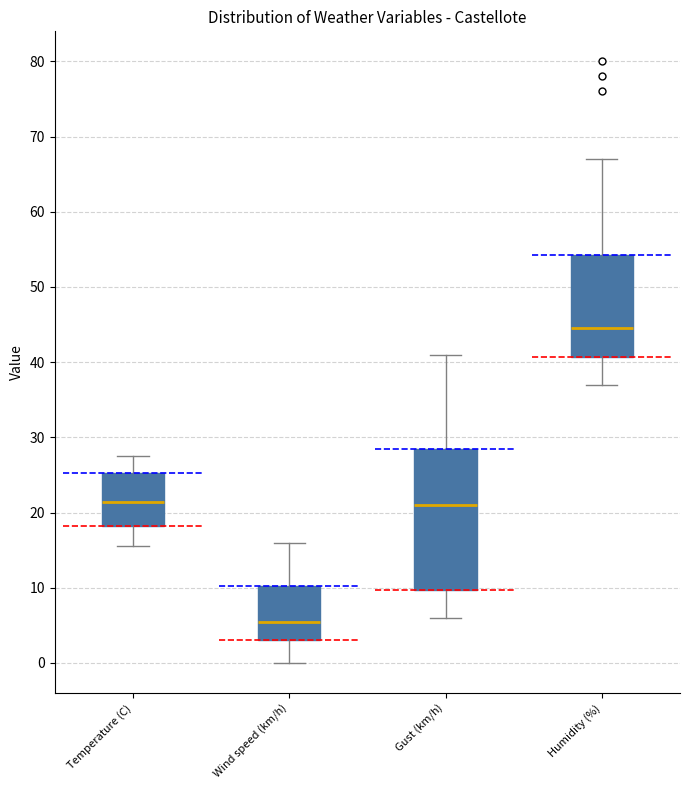

Which box is the tallest, from its lower edge to its upper edge?

Gust (km/h)